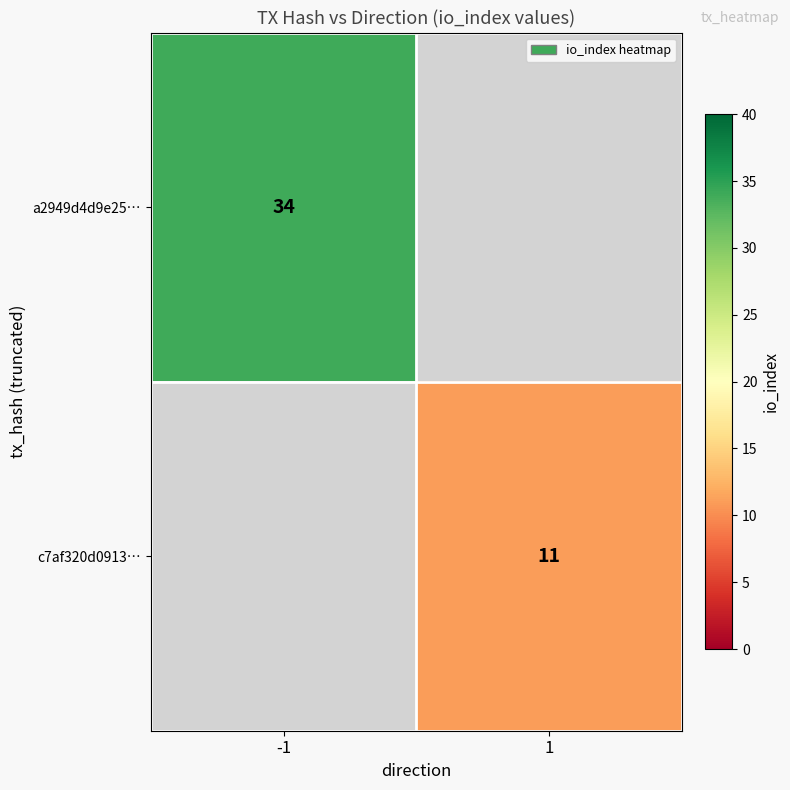

How many data points does each series have?

2